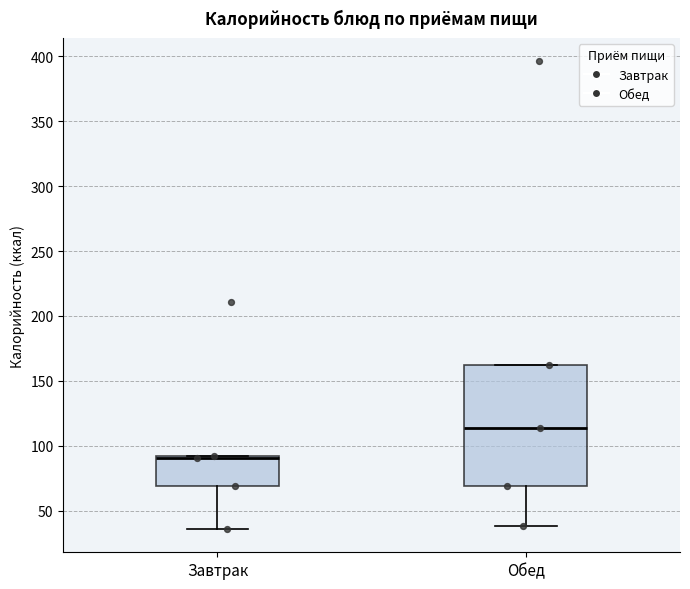

Which box's median line is the lowest?

Завтрак